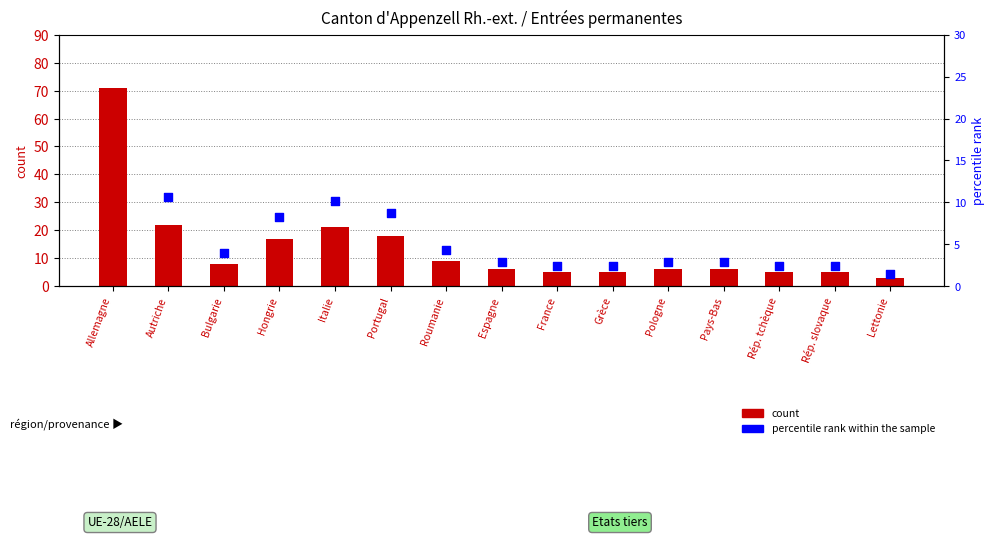

What is the total value across all series at Italie?

31.1